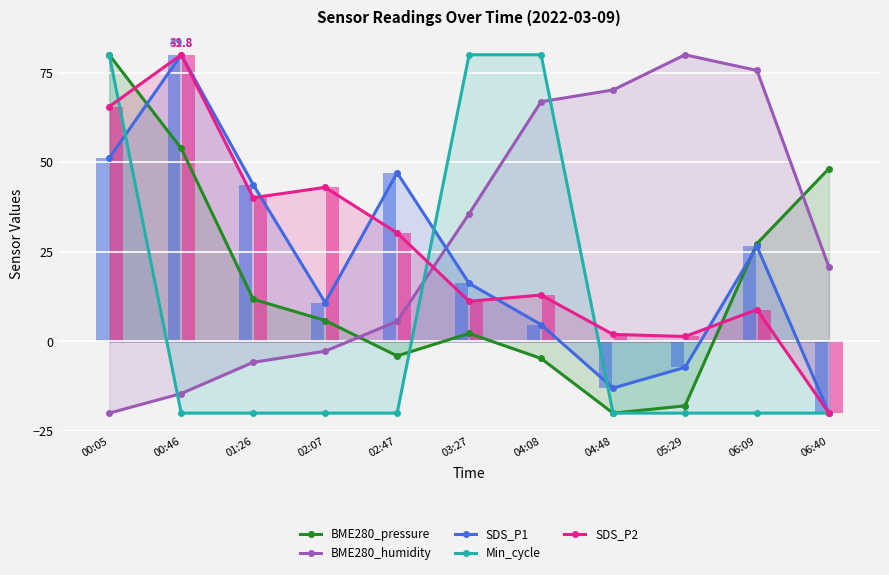

Where is SDS_P2 nearest to the value 30?

02:47